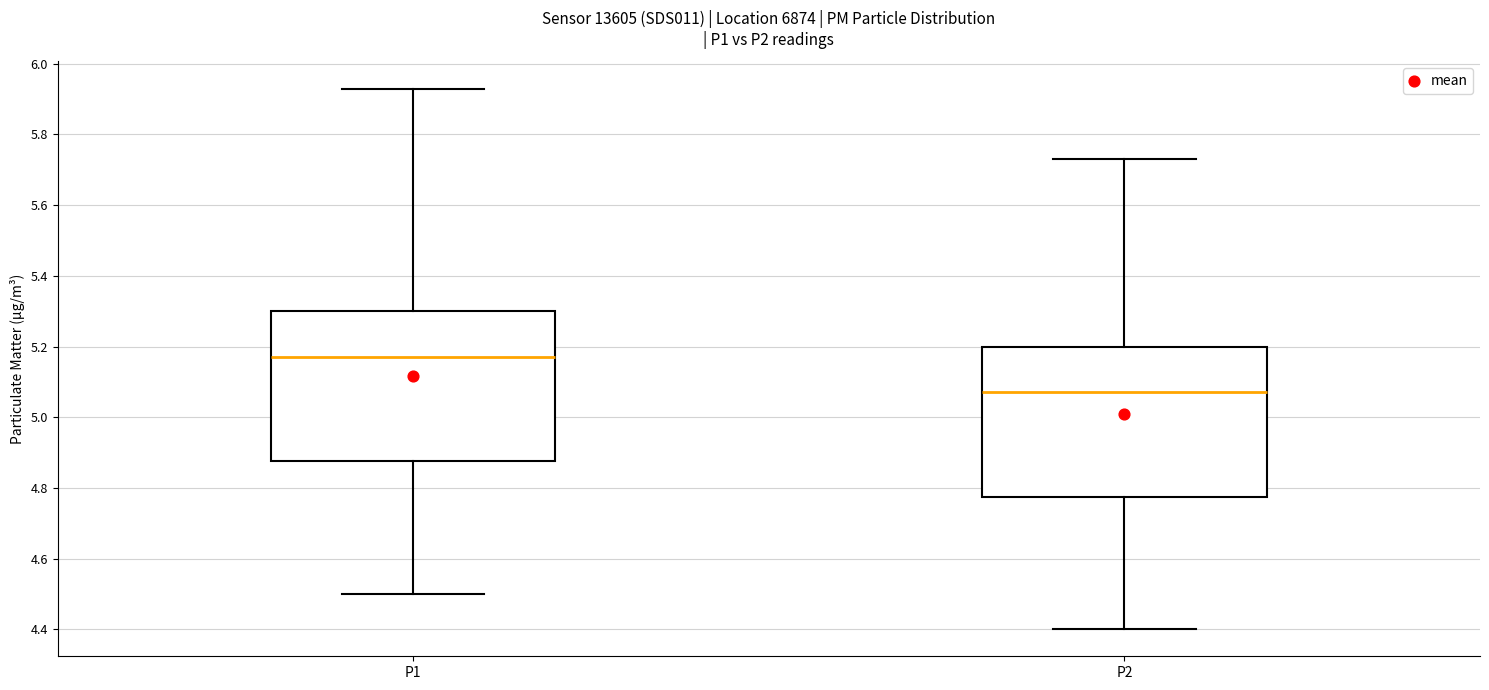

Reading left to right, read every box against the y-axis: the position of its median line, the range the box covers, and the ends of its whiskers. The values are not printed on the chart, so give them approximately, as read against the axis.

P1: median 5.18, box 4.88 to 5.30, whiskers 4.50 to 5.94
P2: median 5.08, box 4.78 to 5.20, whiskers 4.40 to 5.74